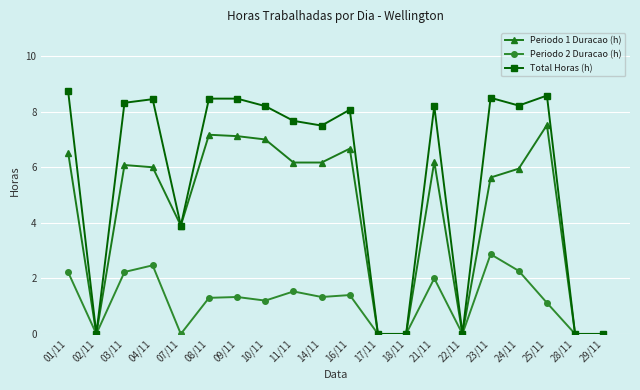

True or false: Periodo 1 Duracao (h) has more than 1 interior local peaks.

True